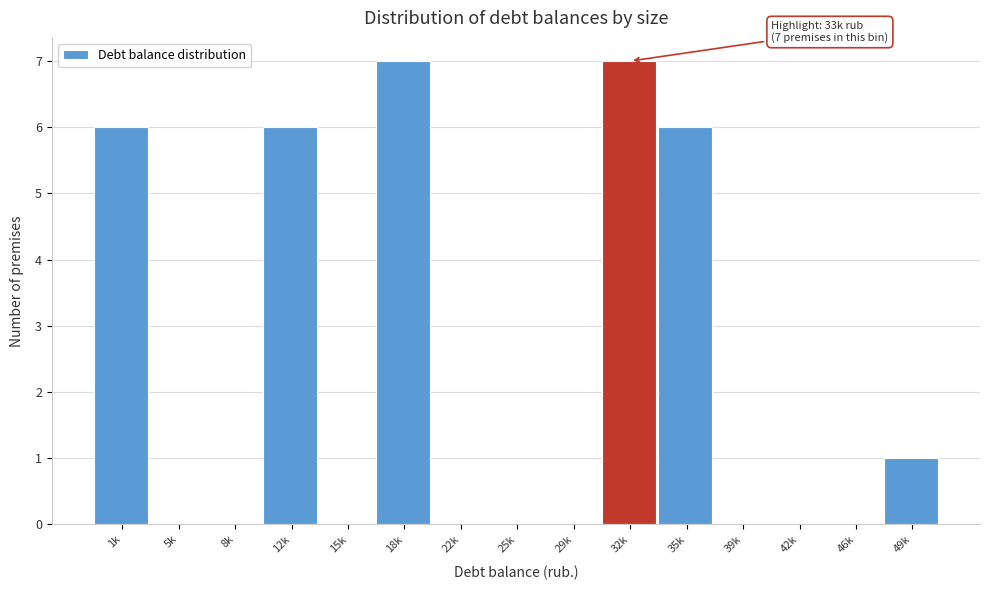

Reading right to left, list all the values displayed in this chart.

49k=1	46k=0	42k=0	39k=0	35k=6	32k=7	29k=0	25k=0	22k=0	18k=7	15k=0	12k=6	8k=0	5k=0	1k=6